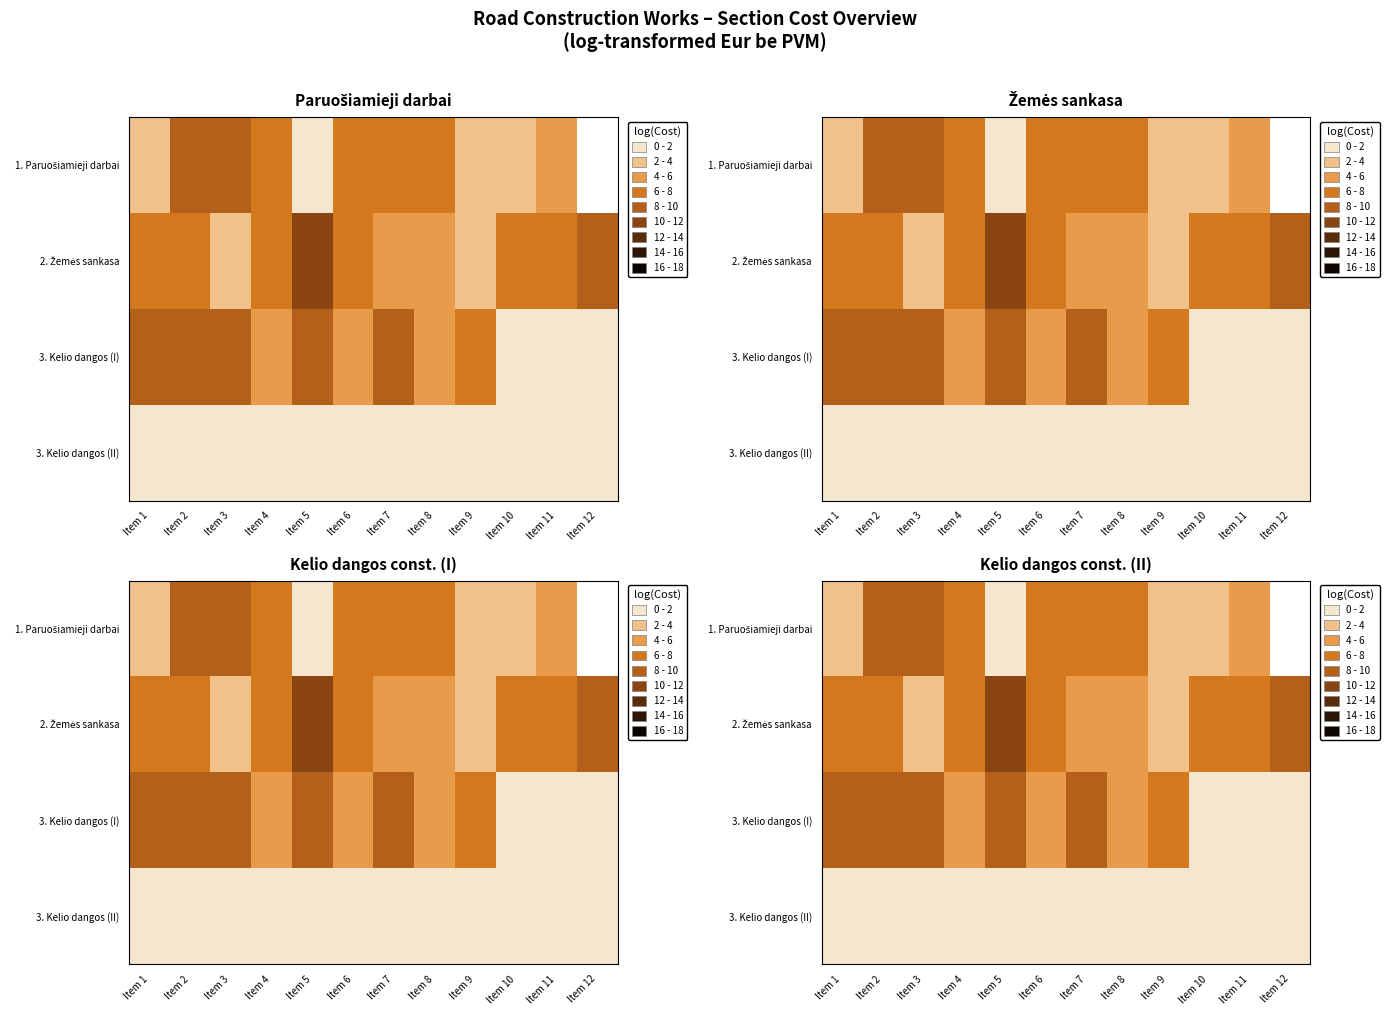

What is the sum of all 2. Žemės sankasa values?

77.4